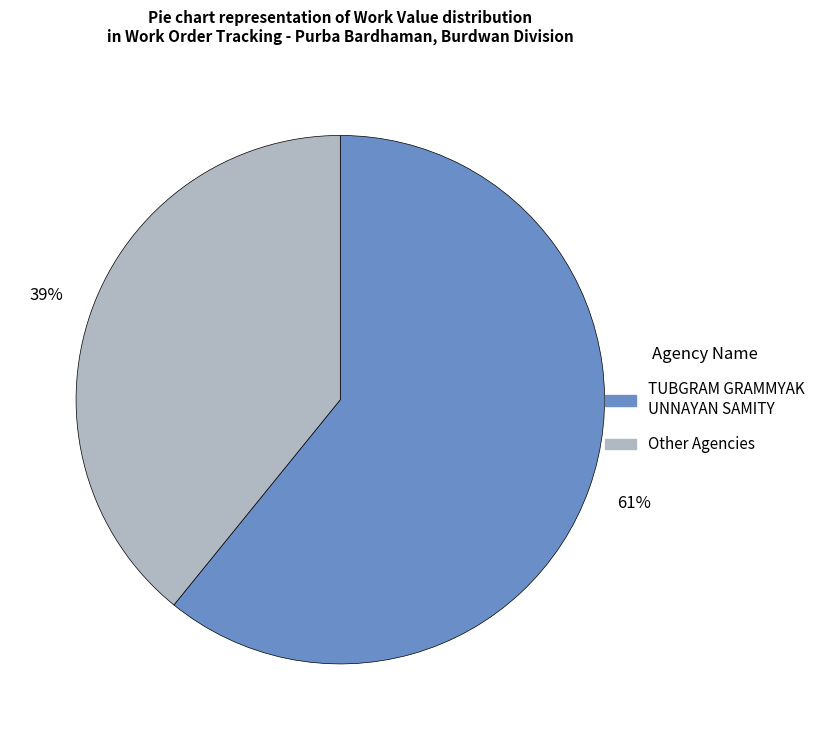

Combined, do TUBGRAM GRAMMYAK UNNAYAN SAMITY and Other Agencies account for over 50%?

Yes